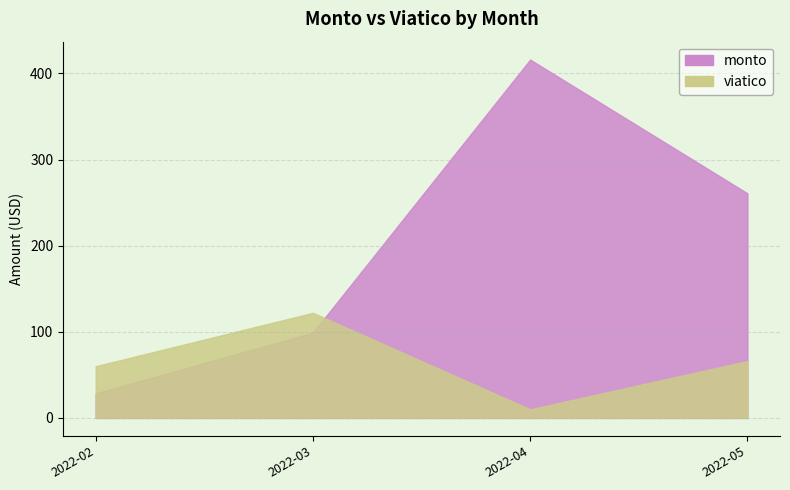

What are all the series names shown in the legend?

monto, viatico